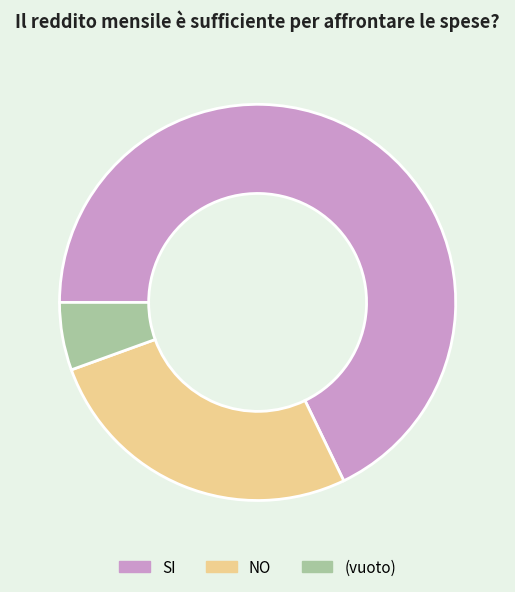

Rank the categories by value from lowest to highest.

(vuoto), NO, SI